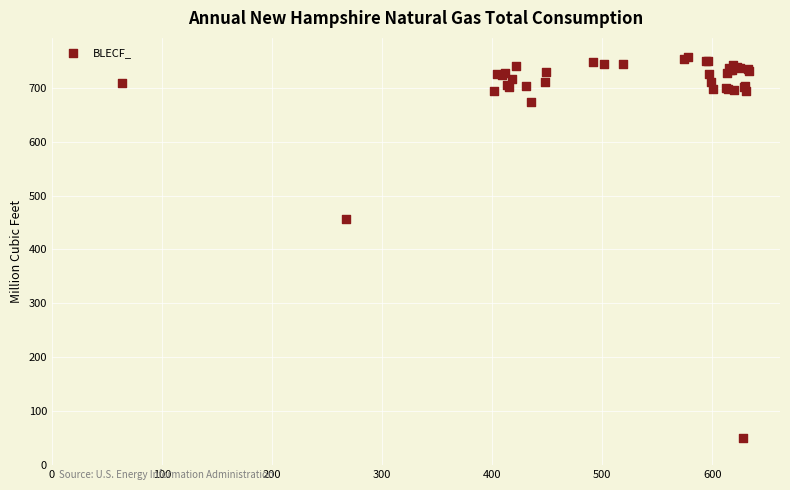

What Y value in the scatter plot is closest to 403?

457